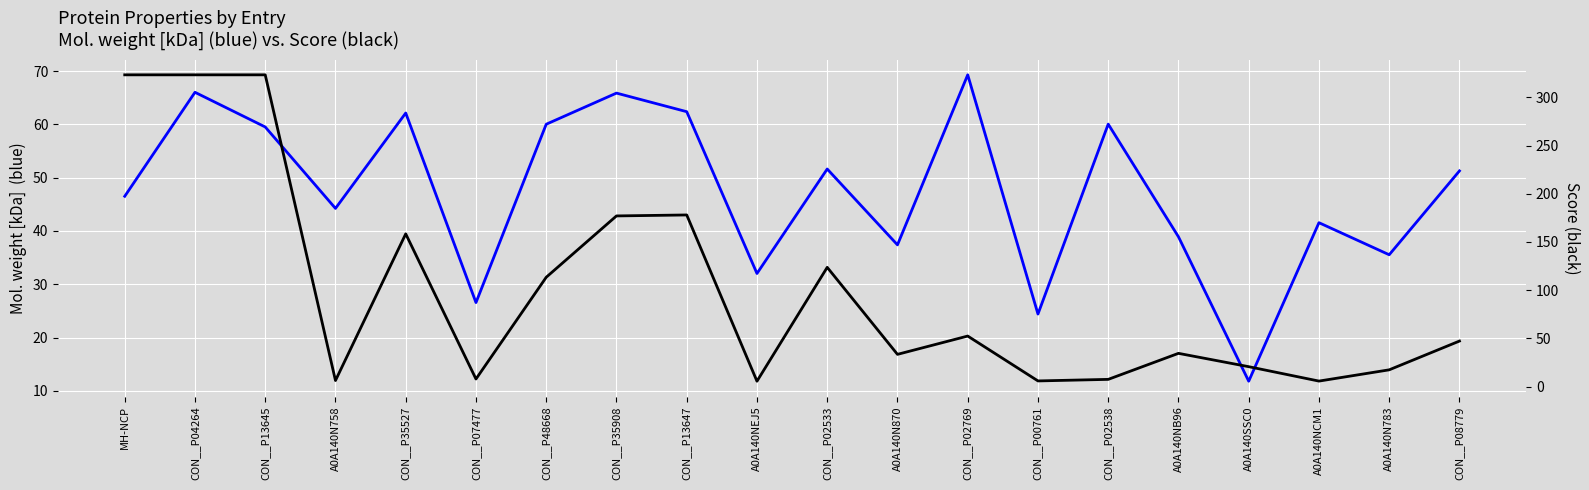

At which label does Score reach its minimum?

A0A140NEJ5